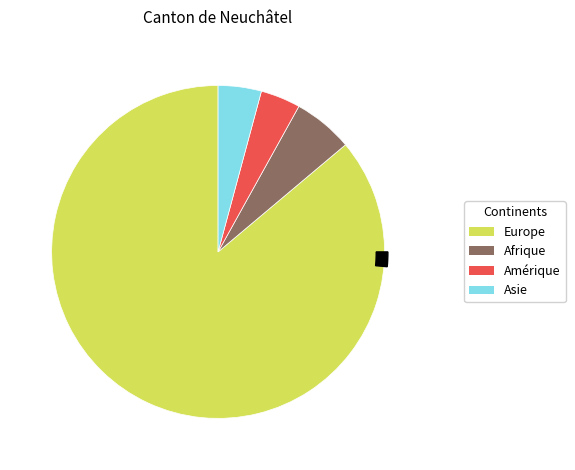

To the nearest percent, what is the difference between the Asie and Afrique slice percentages?

2%